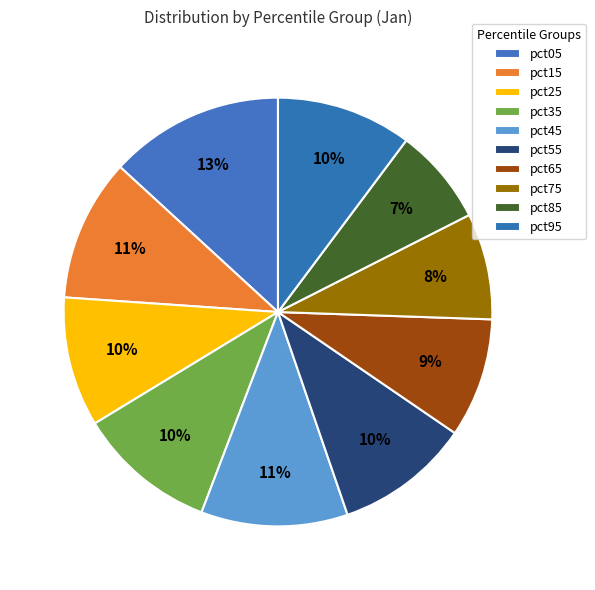

How many slices are in this pie chart?

10